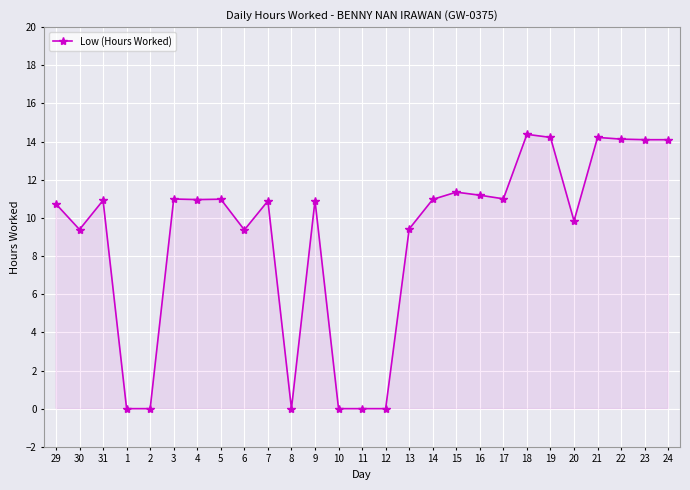

True or false: the data has more than 0 interior local peaks.

True